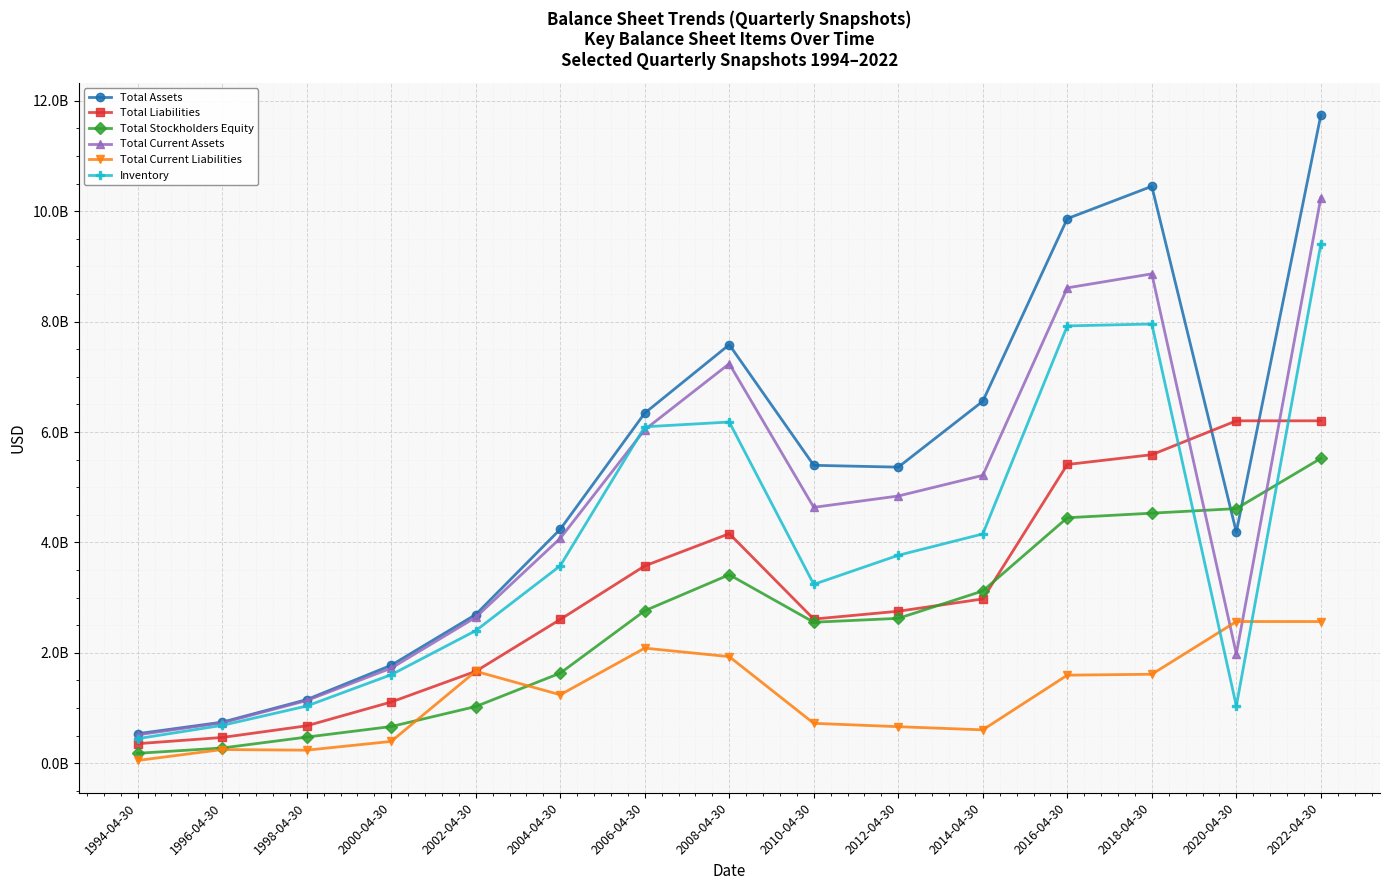

Reading left to right, extract all data points from this chart.

Total Assets: 536300000	744900000	1153700000	1776059000	2694726000	4239546000	6343840000	7583541000	5397934000	5365085000	6558605000	9866964000	10452117000	4188472000	11743253000
Total Liabilities: 355400000	467800000	679100000	1110208000	1666382000	2605978000	3576329000	4159912000	2612542000	2754466000	2977141000	5412969000	5590315000	6204206000	6204206000
Total Stockholders Equity: 180900000	277100000	474600000	665851000	1028344000	1633568000	2763571000	3415926000	2555453000	2625629000	3121700000	4448088000	4531194000	4613722000	5523273000
Total Current Assets: 515600000	732600000	1136900000	1723314000	2644460000	4075705000	6043321000	7238785000	4636597000	4842059000	5215961000	8612927000	8866610000	1981801000	10246212000
Total Current Liabilities: 51000000	249100000	237500000	396480000	1666382000	1241297000	2086301000	1931811000	723934000	663128000	605919000	1596561000	1612934000	2567832000	2567832000
Inventory: 446600000	686800000	1037300000	1604473000	2402720000	3578025000	6095702000	6182279000	3241725000	3767877000	4155047000	7923635000	7957616000	1037284000	9408525000